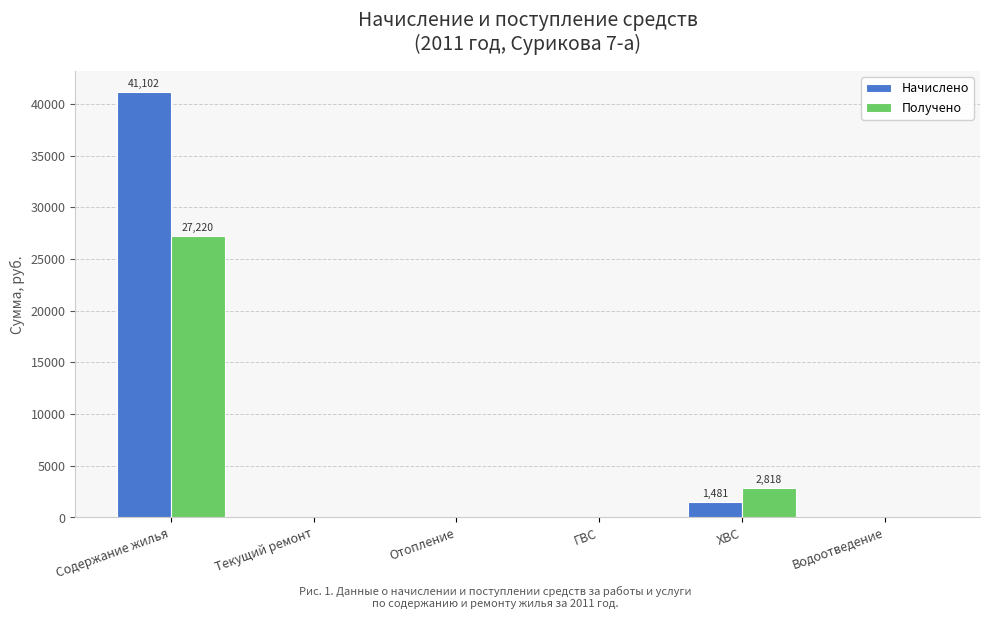

The value of Получено at ГВС is -12289.4. True or false?

False